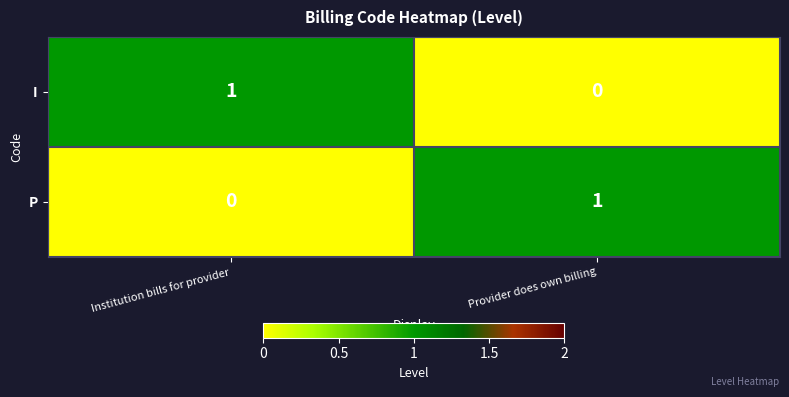

Is the value of P at Institution bills for provider greater than the value of I at Institution bills for provider?

No